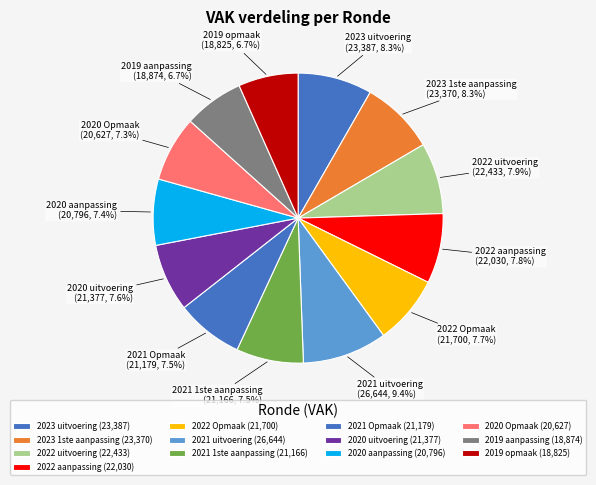

What is the ratio of the value at 2022 Opmaak to the value at 2021 Opmaak?

1.0